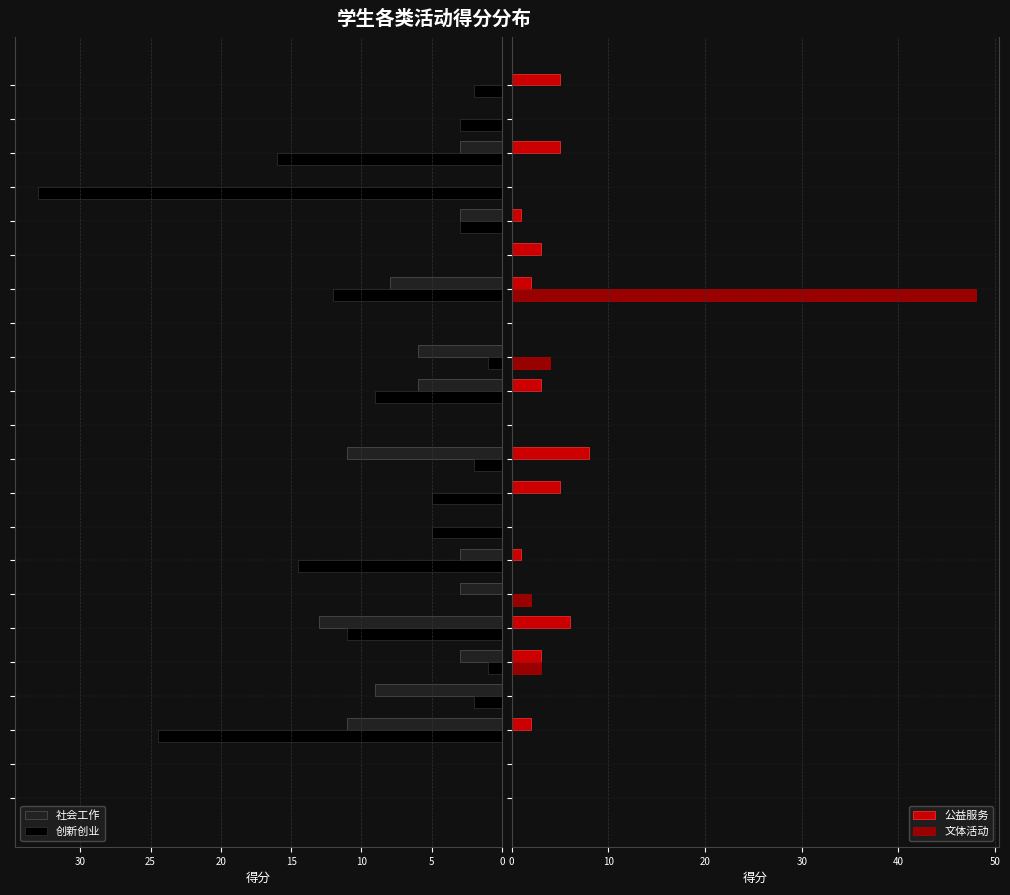

How many values in the 公益服务 series exceed 1?

10